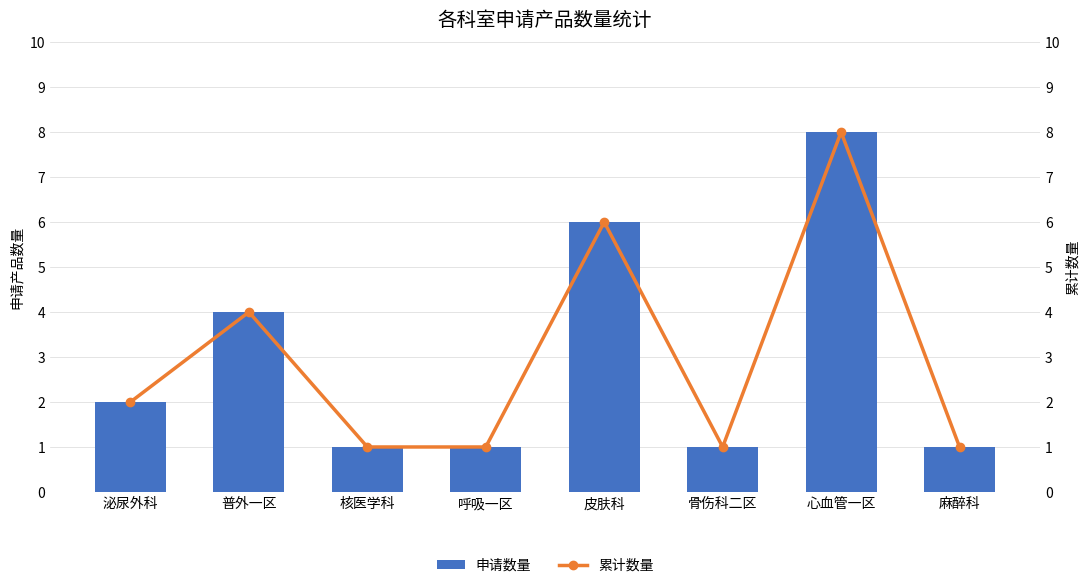

What is the maximum value for 申请数量?

8